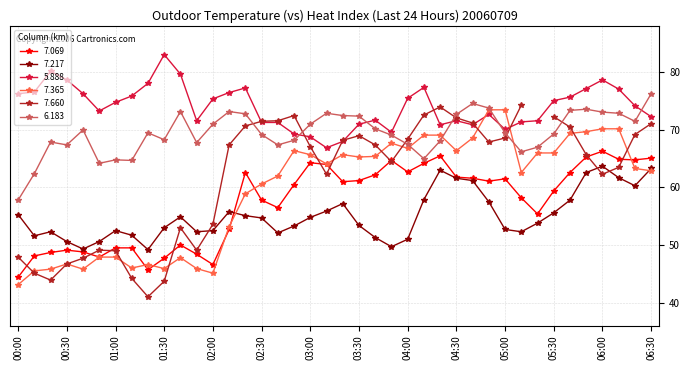

Which series has the largest total across all categories?

5.888